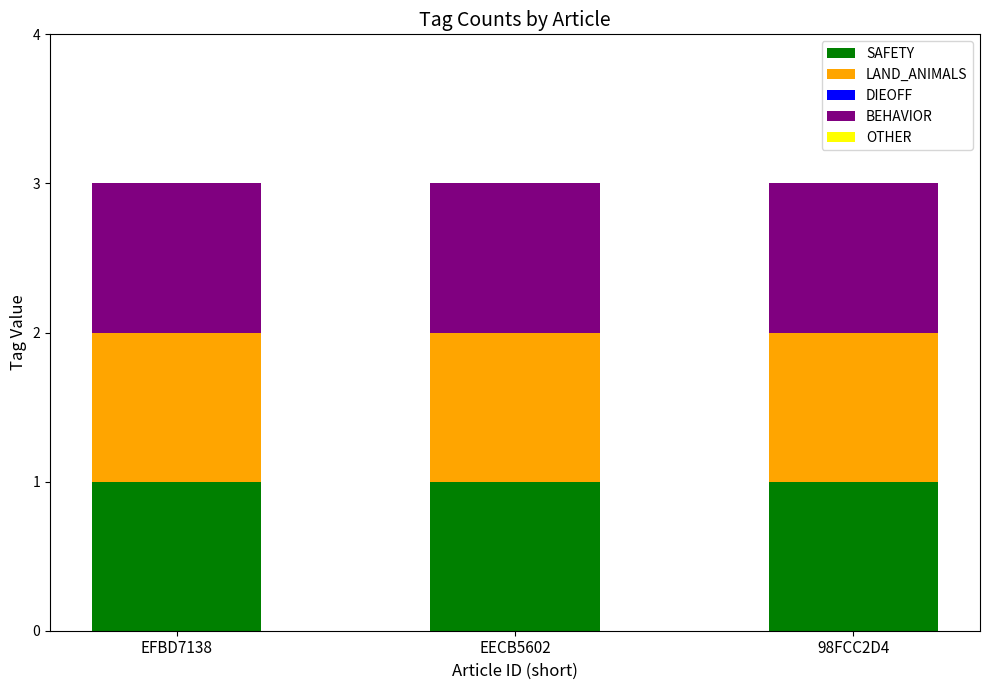

At which category is the sum across all series the highest?

EFBD7138